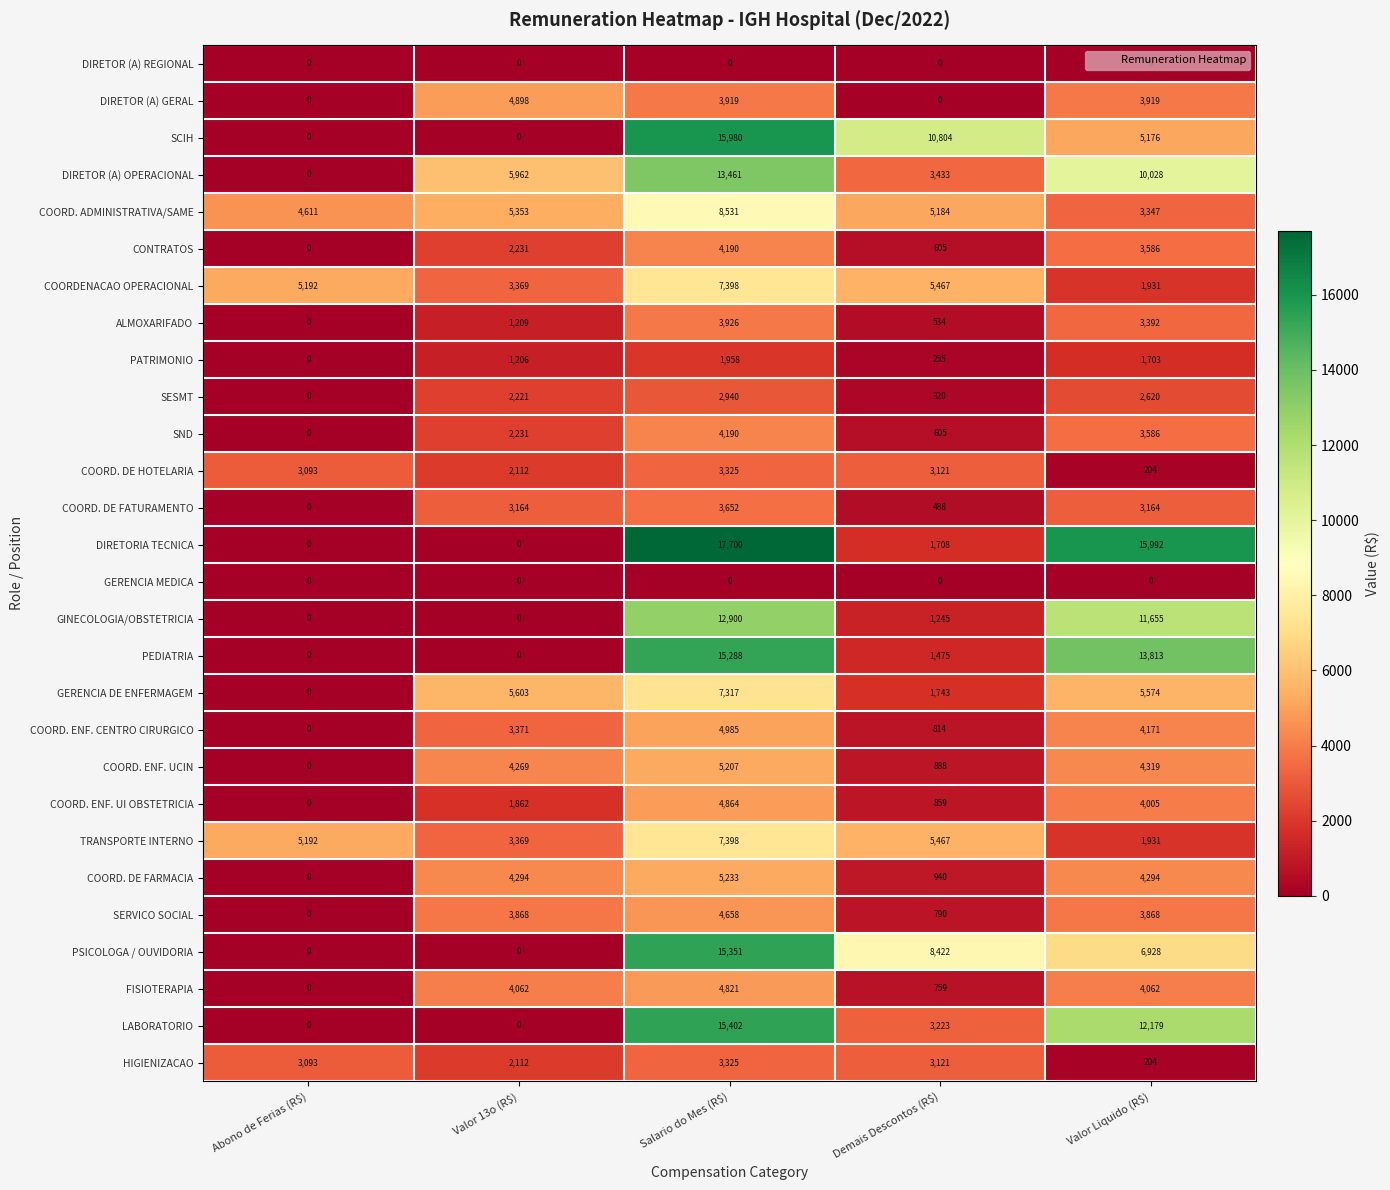

What is the difference between the second highest and minimum values in the SND series?

3586